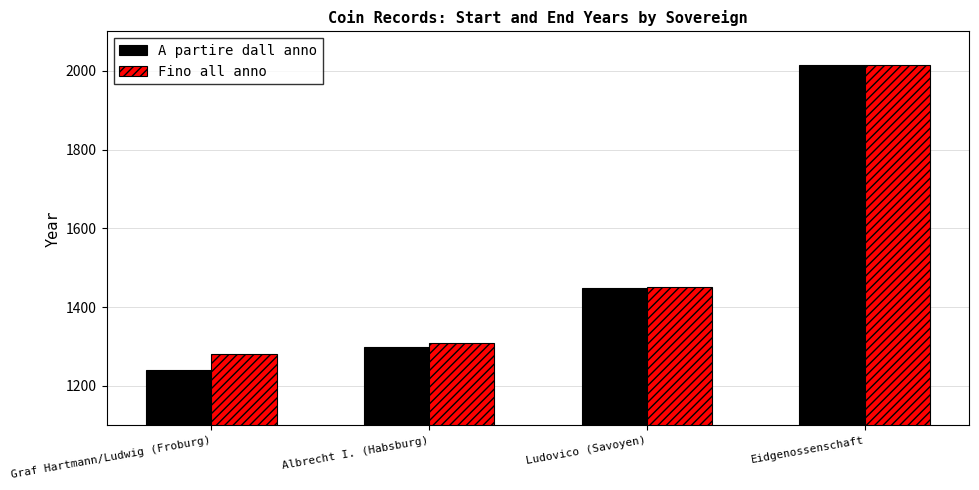

At which label does Fino all anno reach its minimum?

Graf Hartmann/Ludwig (Froburg)